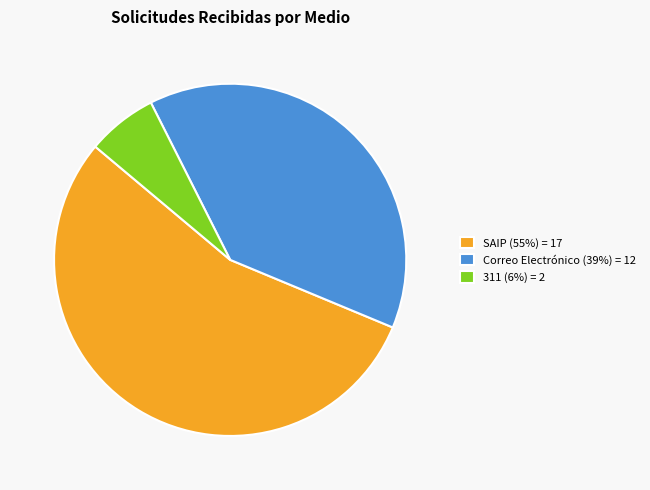

Is there any slice that represents more than half of the pie?

Yes